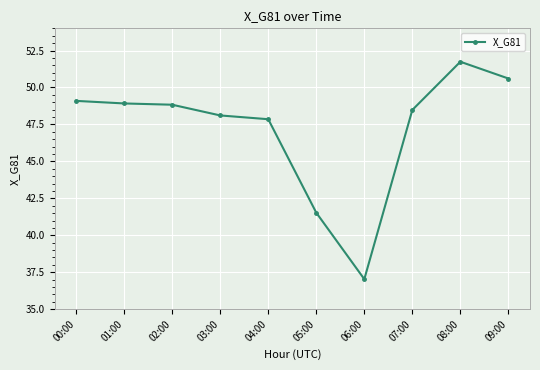

What is the maximum value shown in the chart?

51.7